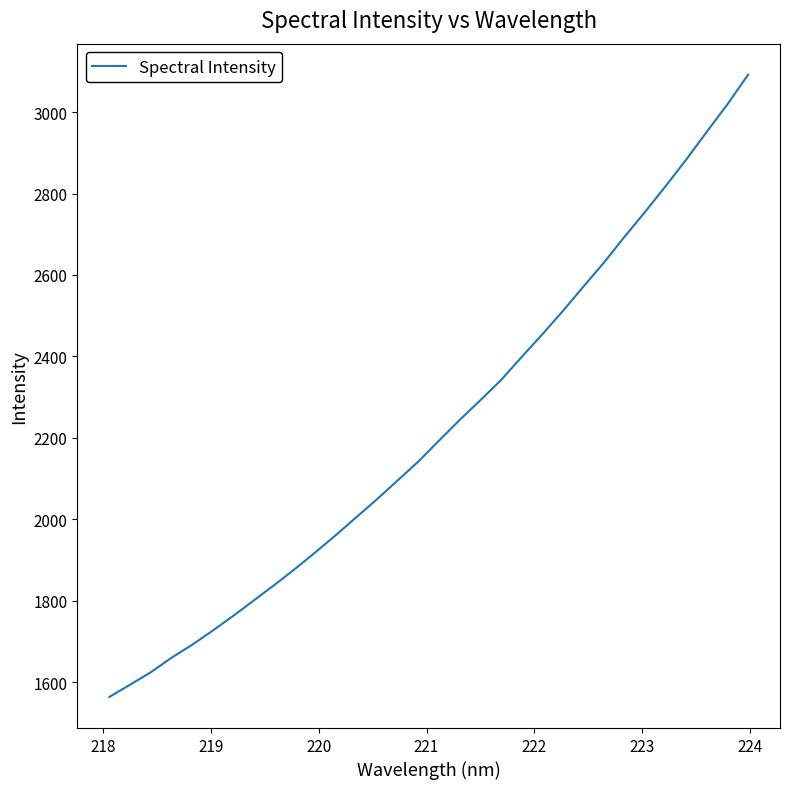

What is the greatest value displayed?

3091.6